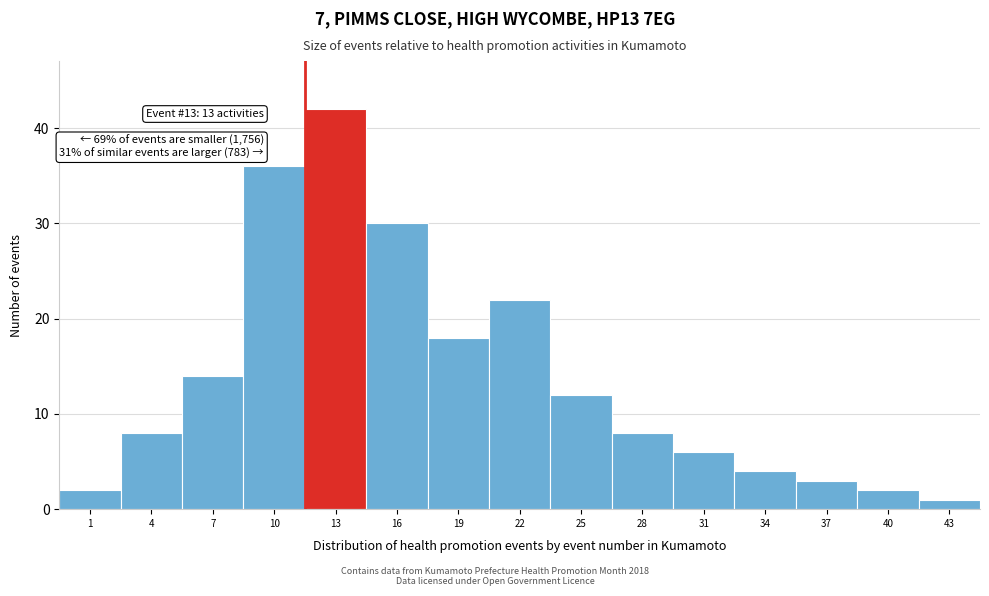

Reading left to right, what are all the values shown in this chart?

1=2	4=8	7=14	10=36	13=42	16=30	19=18	22=22	25=12	28=8	31=6	34=4	37=3	40=2	43=1